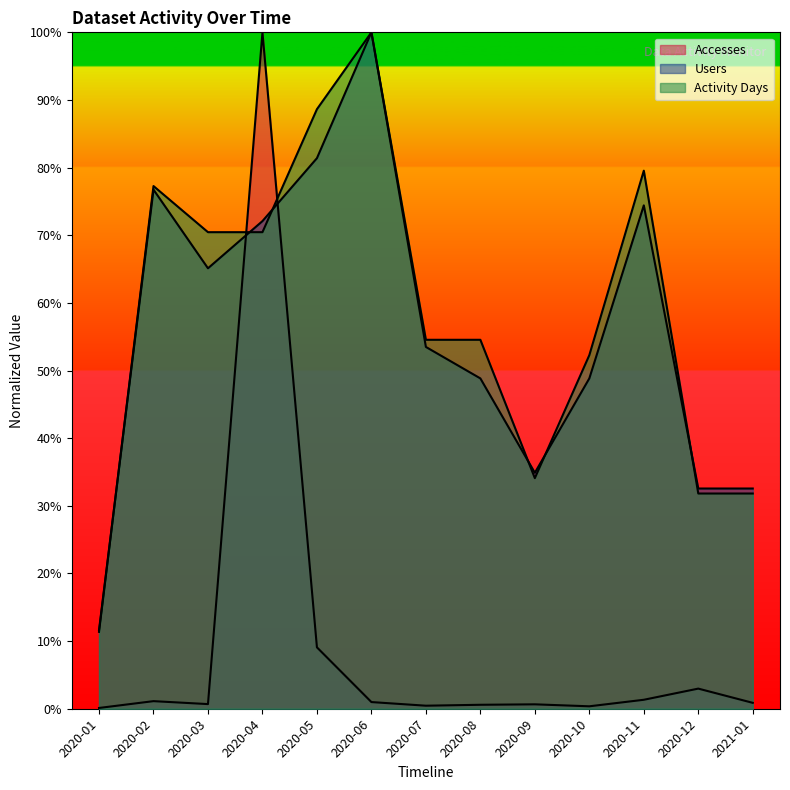

True or false: Activity Days and Accesses cross at least once.

True